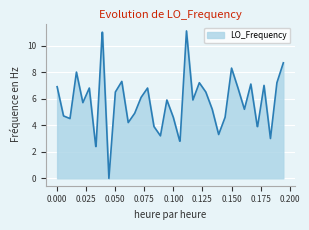

What is the maximum value shown in the chart?

11.1